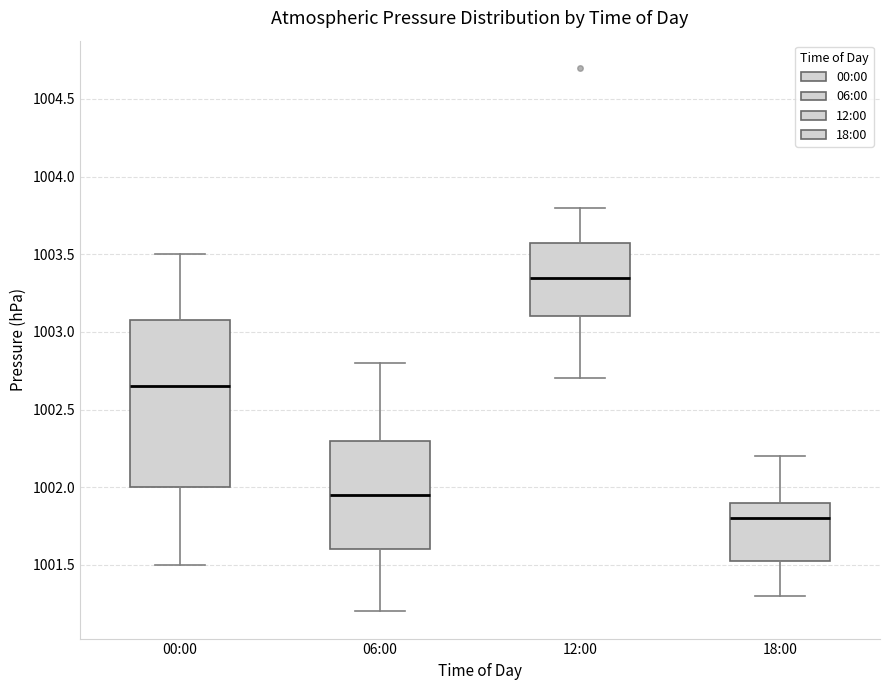

Where does the median line of the box for 00:00 sit on the y-axis? The values are not printed on the chart, so give them approximately, as read against the axis.

1002.65